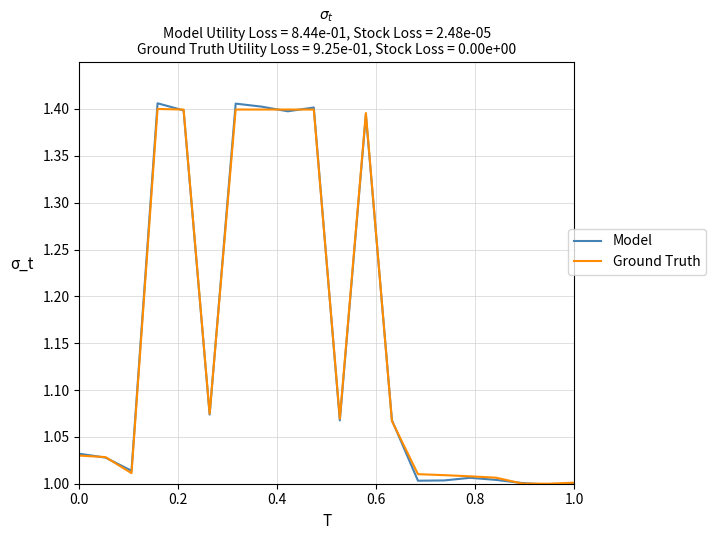

True or false: Ground Truth and Model intersect in this chart.

True